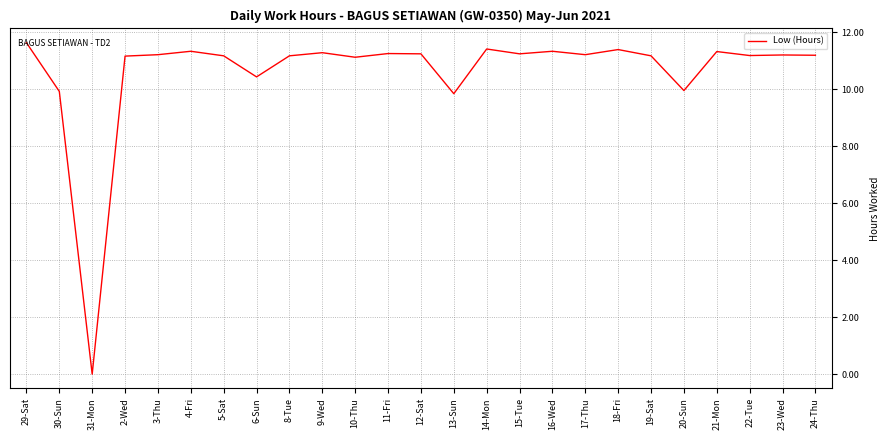

What is the sum of the values at 10-Thu and 12-Sat?

22.4